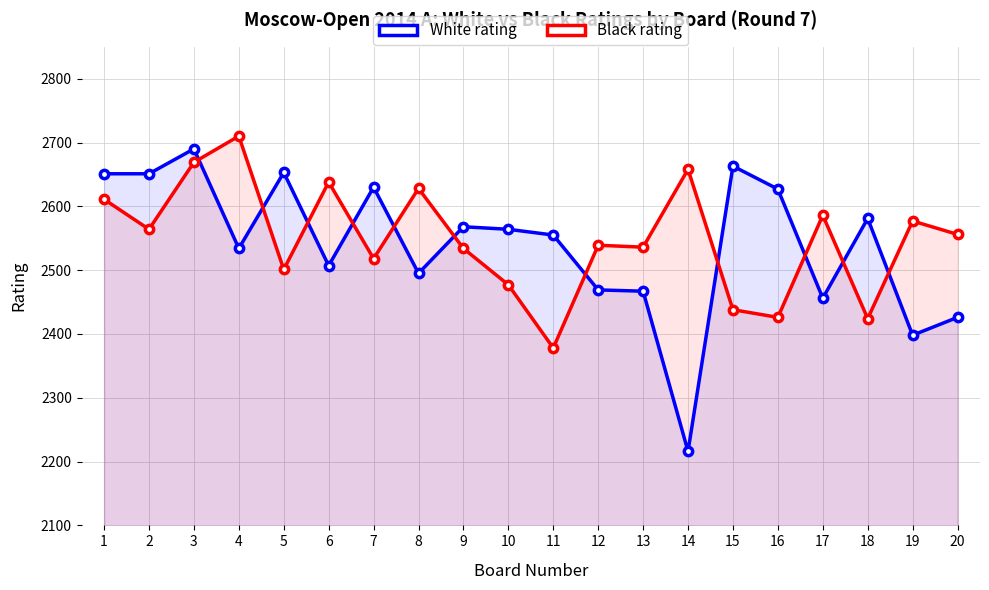

How many times do White rating and Black rating cross each other?

11